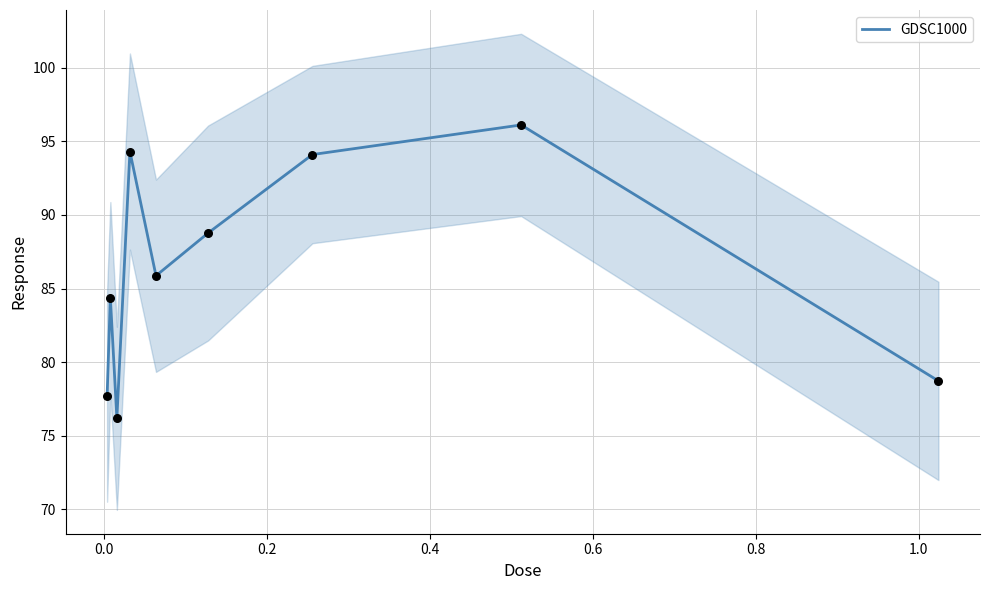

What is the lowest value of the GDSC1000 series?

76.2